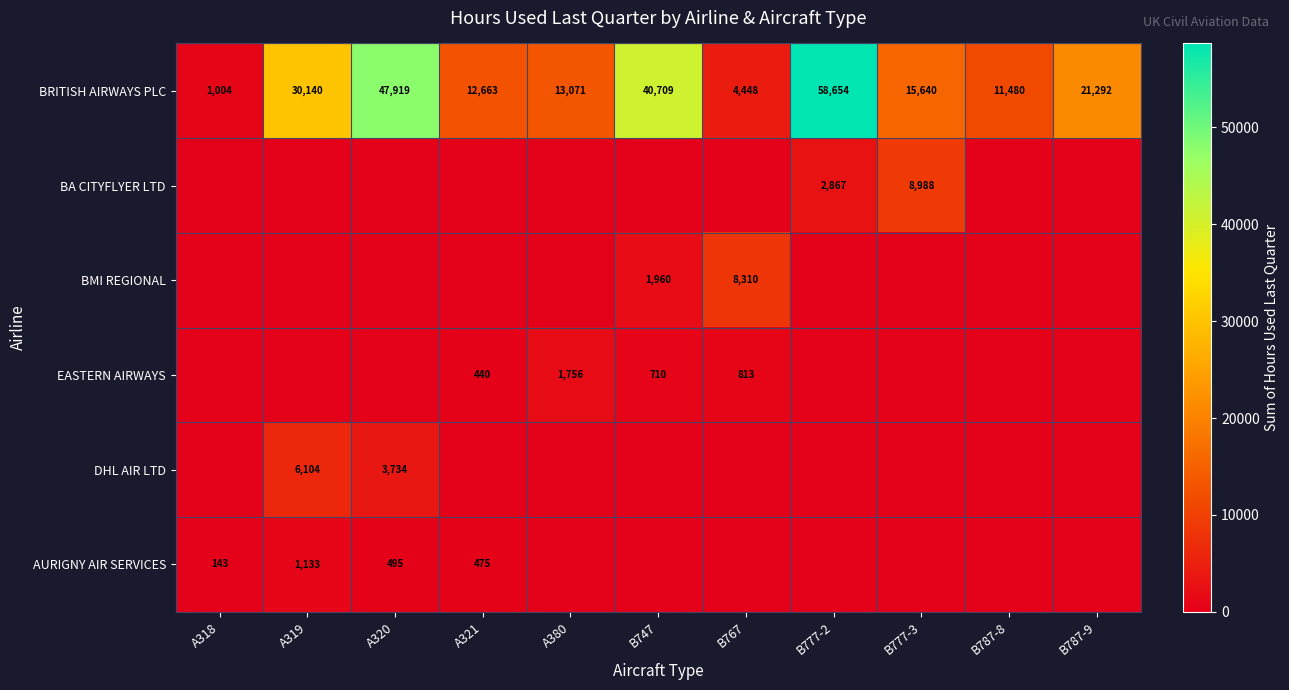

List the labels in order of BRITISH AIRWAYS PLC value, smallest first.

A318, B767, B787-8, A321, A380, B777-3, B787-9, A319, B747, A320, B777-2